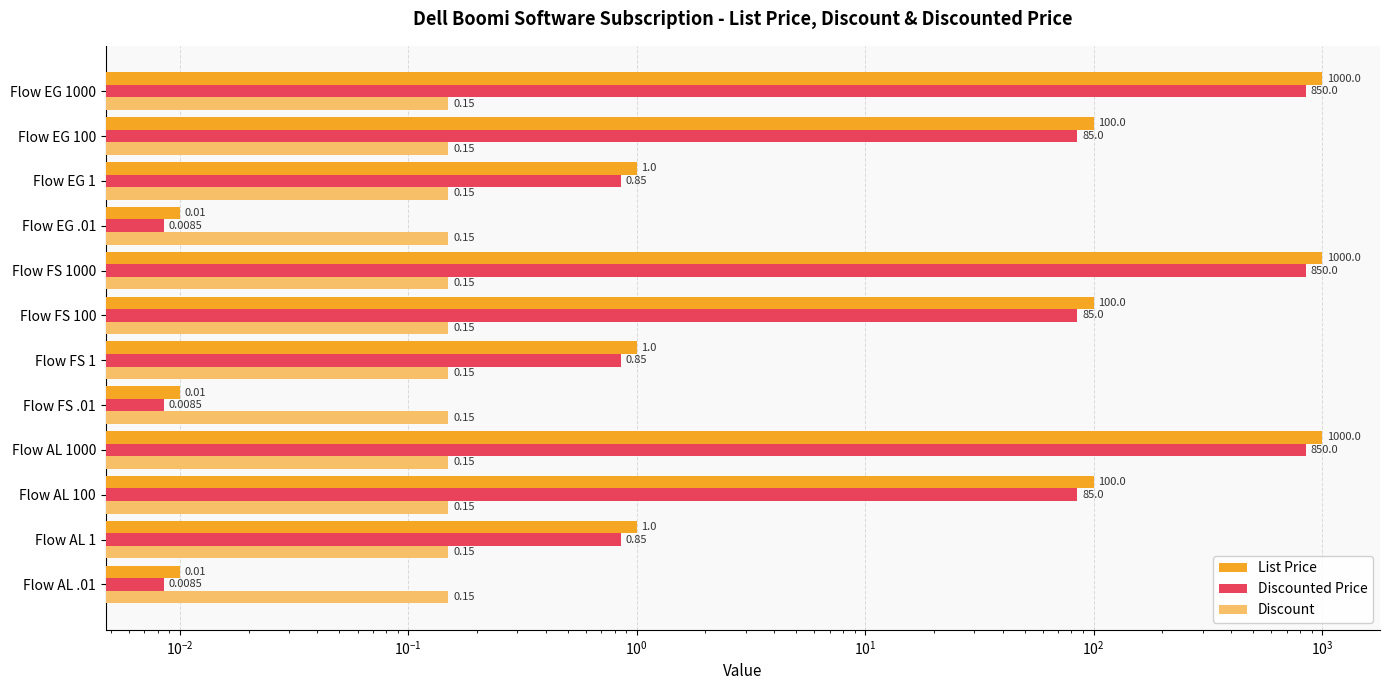

Reading right to left, what are all the values shown in this chart?

List Price: 1000.0	100.0	1.0	0.0	1000.0	100.0	1.0	0.0	1000.0	100.0	1.0	0.0
Discounted Price: 850.0	85.0	0.8	0.0	850.0	85.0	0.8	0.0	850.0	85.0	0.8	0.0
Discount: 0.3	0.3	0.3	0.3	0.3	0.3	0.3	0.3	0.3	0.3	0.3	0.3